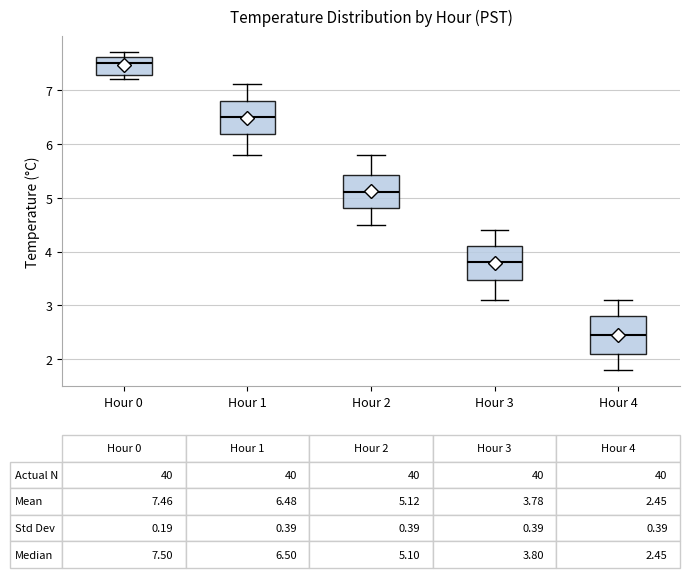

Which box's median line is the highest?

Hour 0